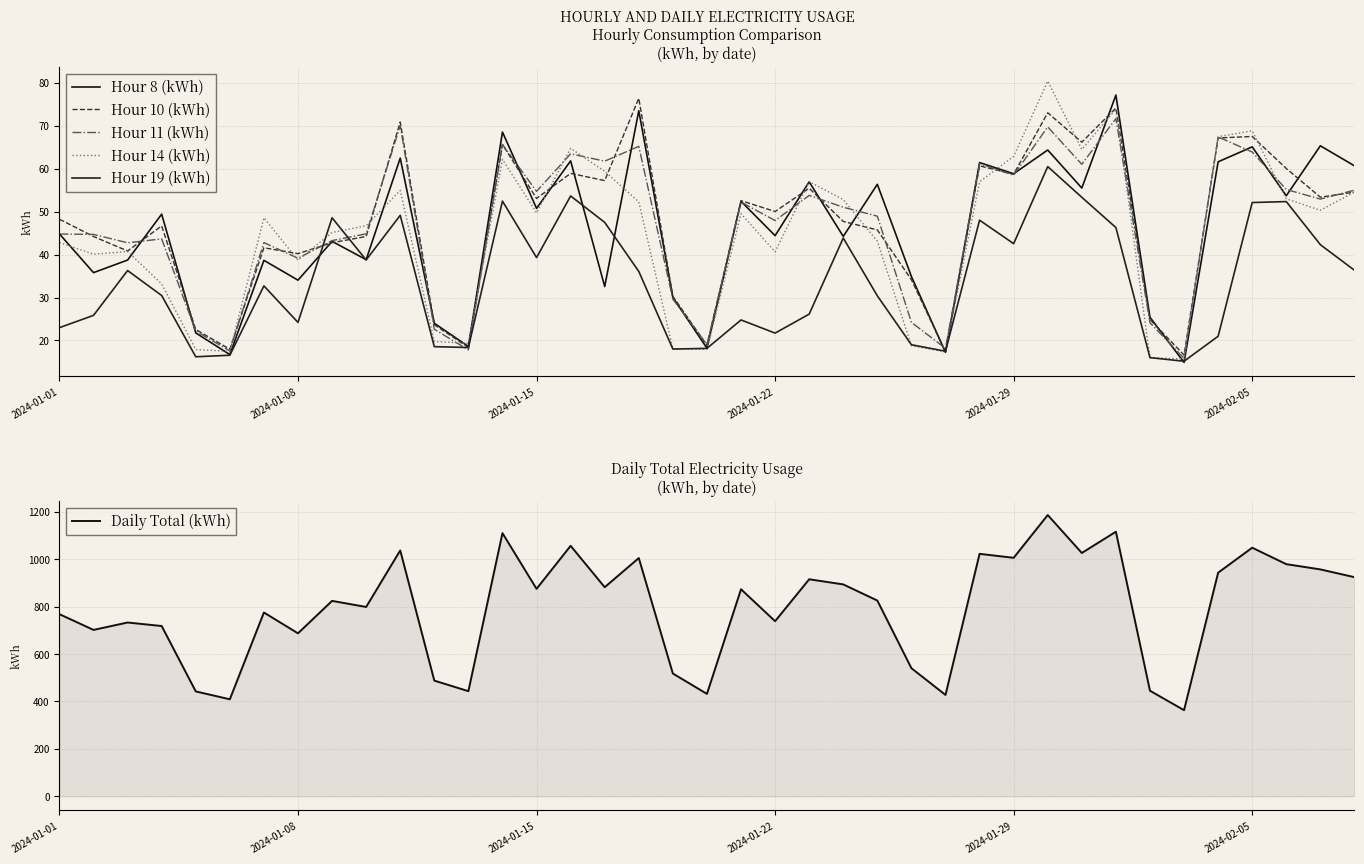

Which series has the largest total across all categories?

Daily Total (kWh)